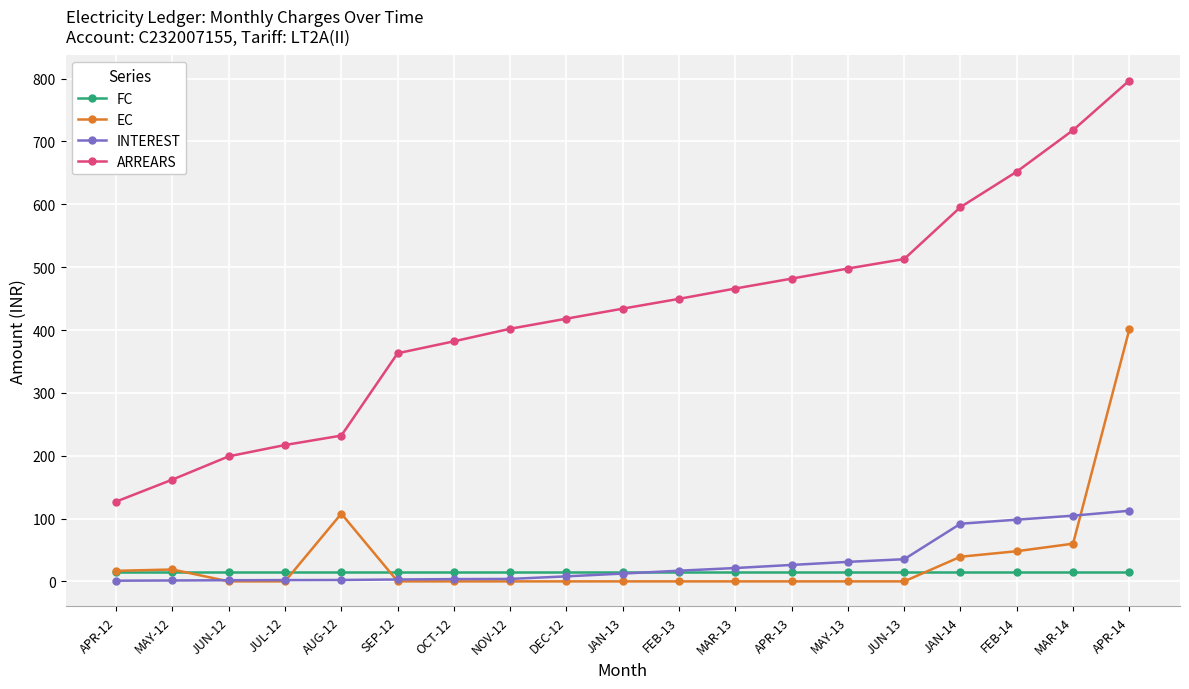

Does the chart display data point markers on the line(s)?

Yes